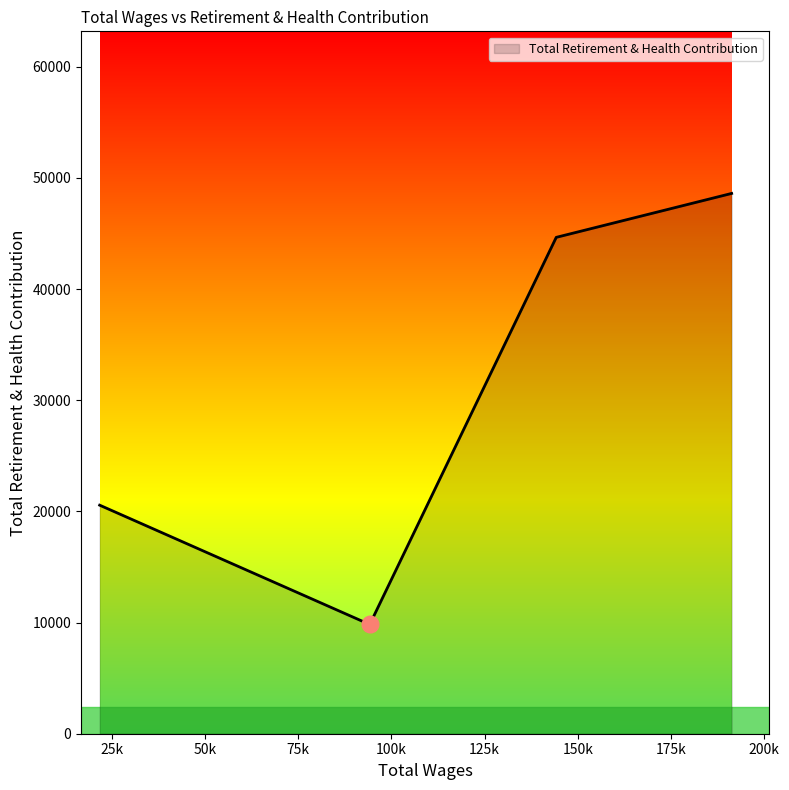

What is the difference between the second highest and second lowest values?

24094